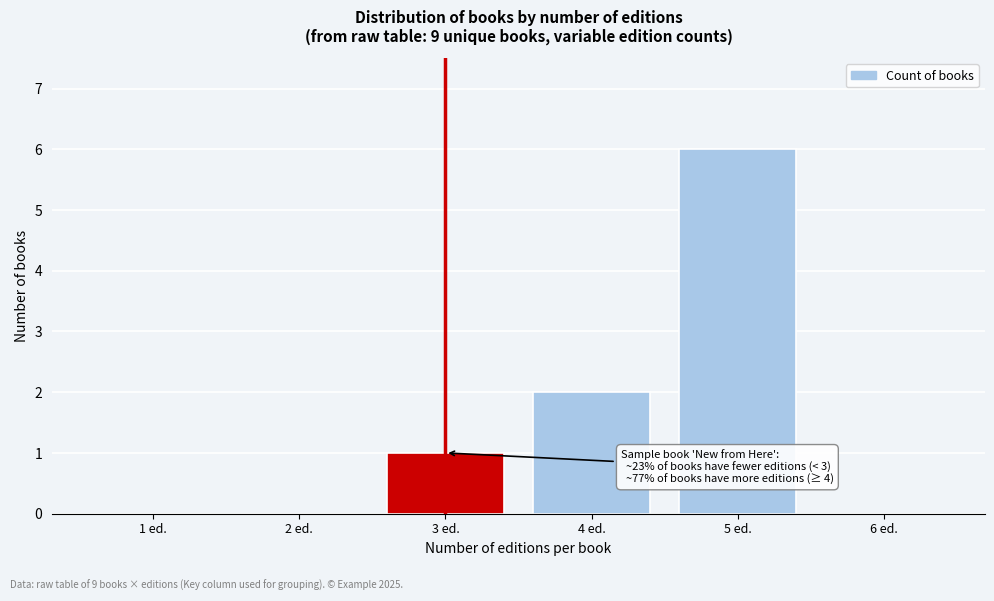

Reading left to right, extract all data points from this chart.

1 ed.=0	2 ed.=0	3 ed.=1	4 ed.=2	5 ed.=6	6 ed.=0